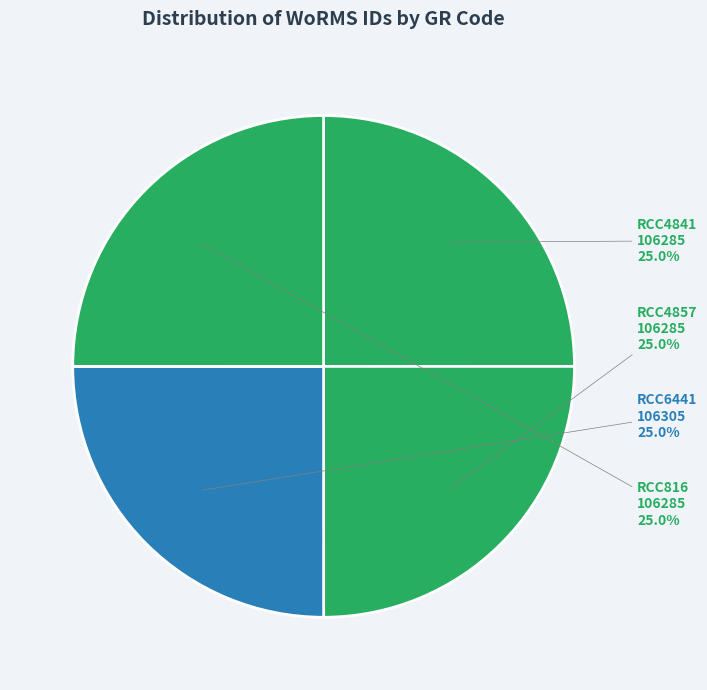

To the nearest percent, what portion does RCC4857 represent?

25%